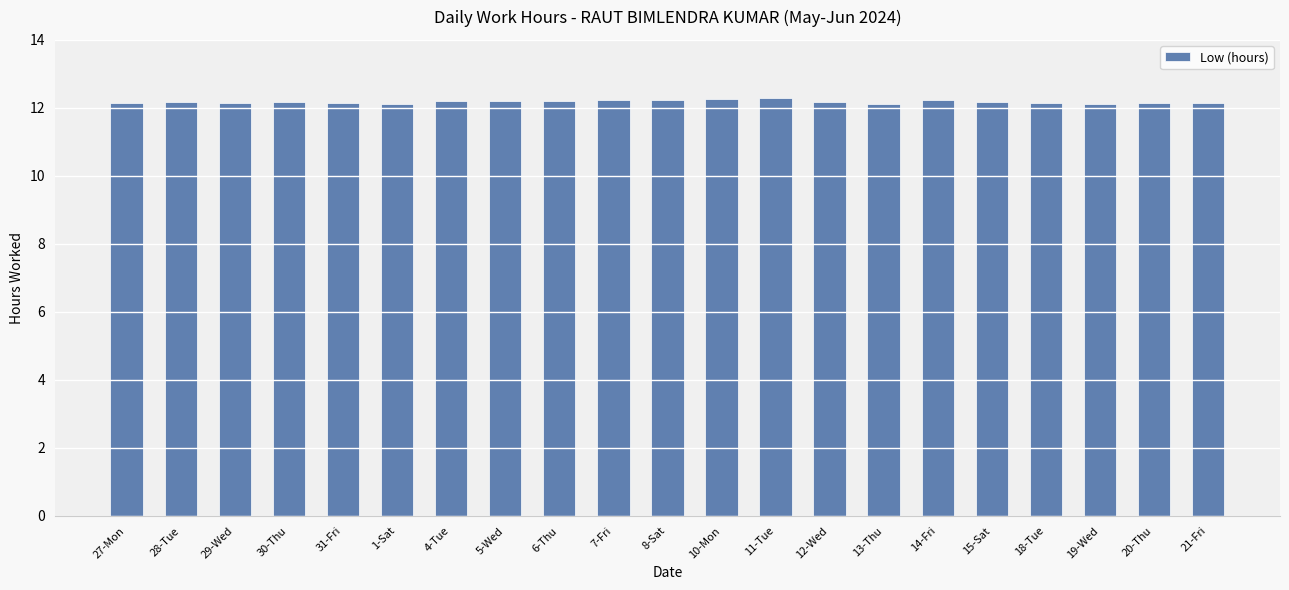

What is the smallest value displayed?

12.1